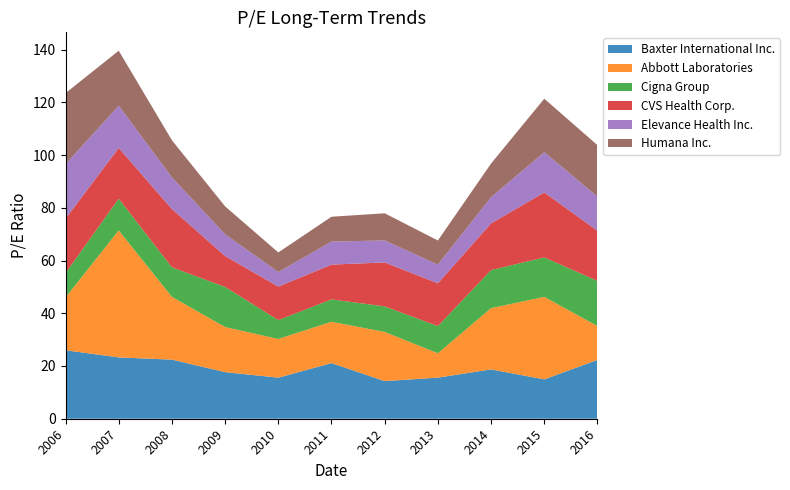

Reading left to right, extract all data points from this chart.

Baxter International Inc.: 26.0	23.3	22.4	17.7	15.6	21.1	14.3	15.6	18.7	14.9	22.3
Abbott Laboratories: 20.0	48.2	23.8	17.1	14.7	15.7	18.7	9.2	23.2	31.3	12.8
Cigna Group: 9.2	12.0	11.2	15.2	7.2	8.5	9.7	10.3	14.4	14.9	17.1
CVS Health Corp.: 20.6	19.2	22.1	11.7	12.7	13.2	16.7	16.2	17.7	24.6	19.0
Elevance Health Inc.: 20.7	16.1	12.0	8.3	5.5	8.7	8.4	7.1	9.9	15.3	13.0
Humana Inc.: 26.9	20.8	14.1	10.6	7.4	9.4	10.3	9.2	12.8	20.3	19.5